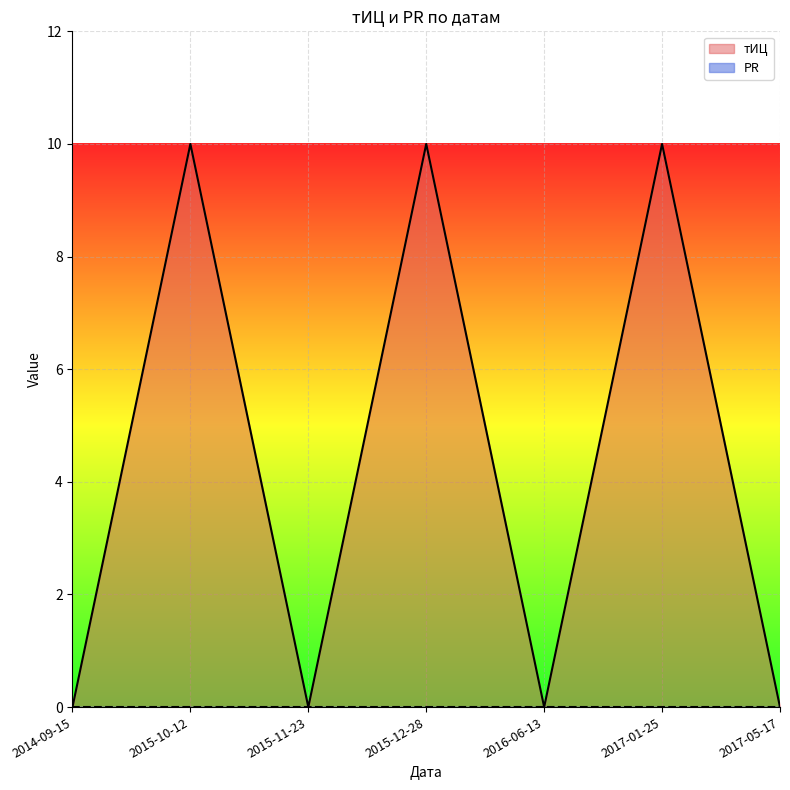

What is the difference between the maximum and second lowest values?

10